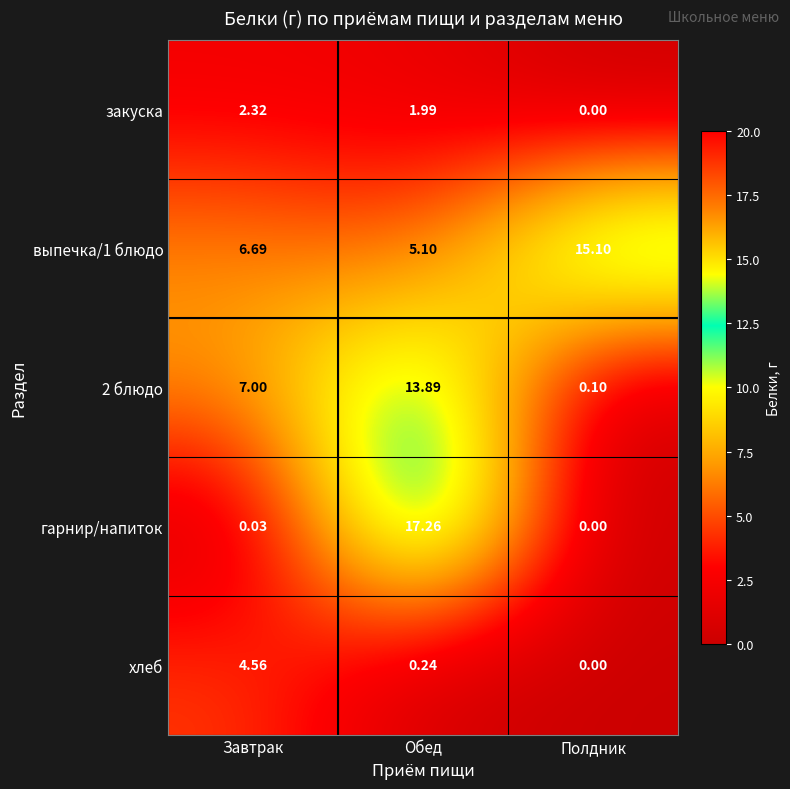

What is the greatest value displayed?

17.3